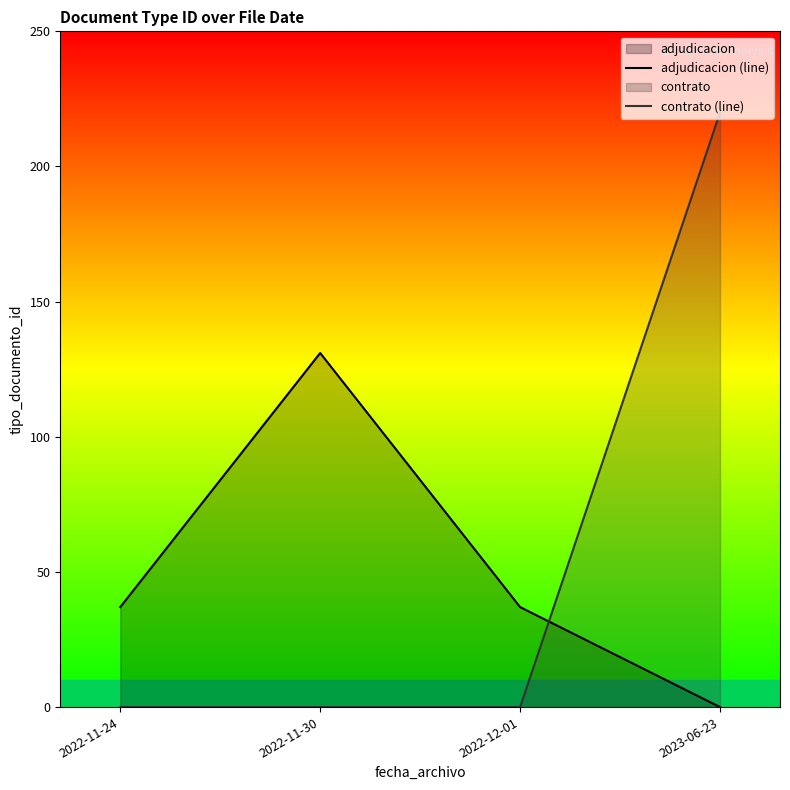

Rank the series by their maximum value, from lowest to highest.

adjudicacion (line), contrato (line)